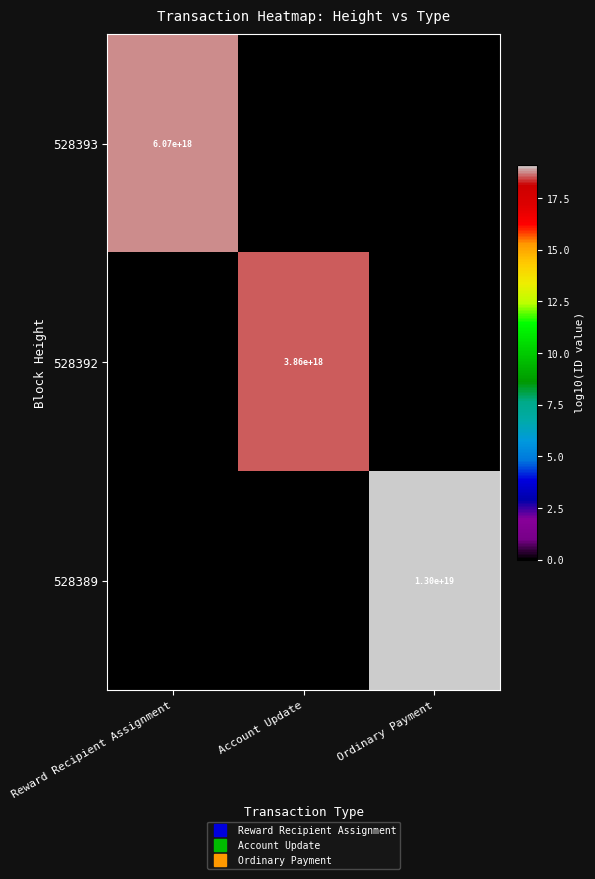

What is the maximum value shown in the chart?

19.1